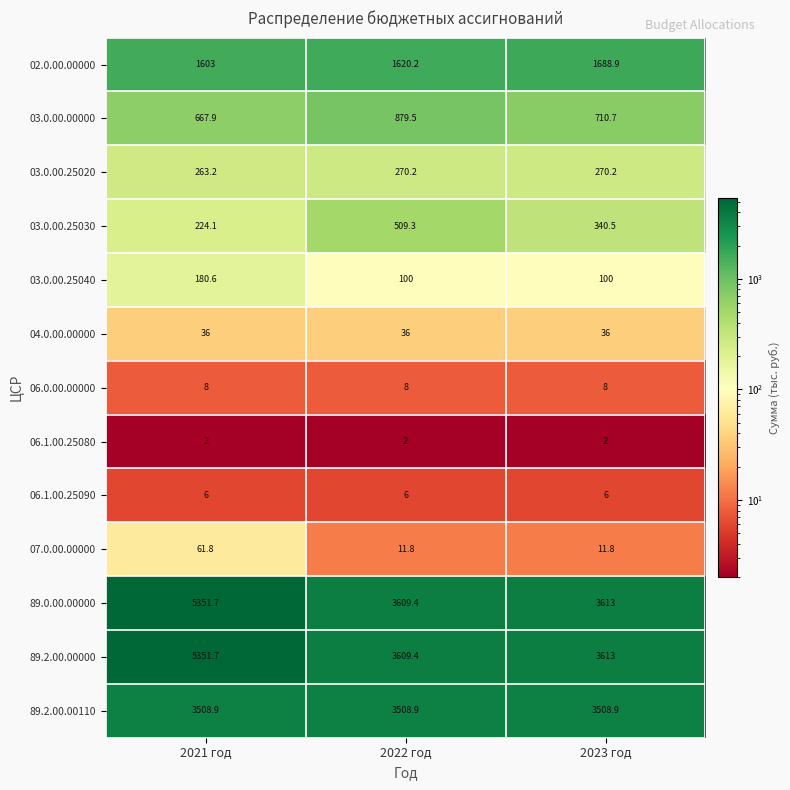

Which label corresponds to the largest value in the chart?

2021 год